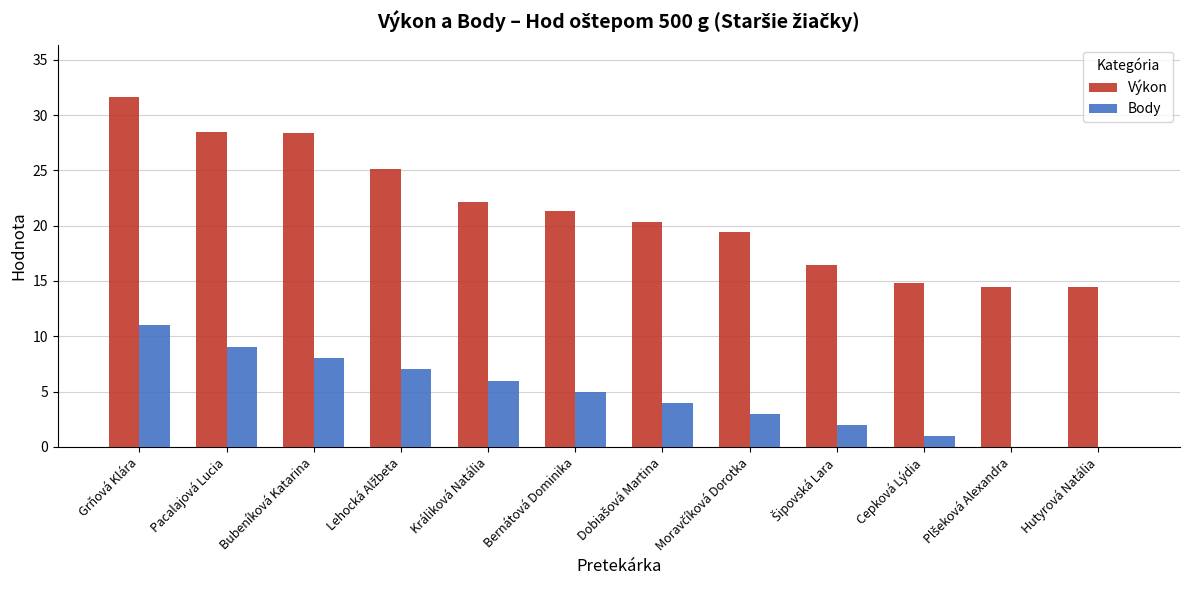

Read the Výkon value at Bernátová Dominika.

21.3